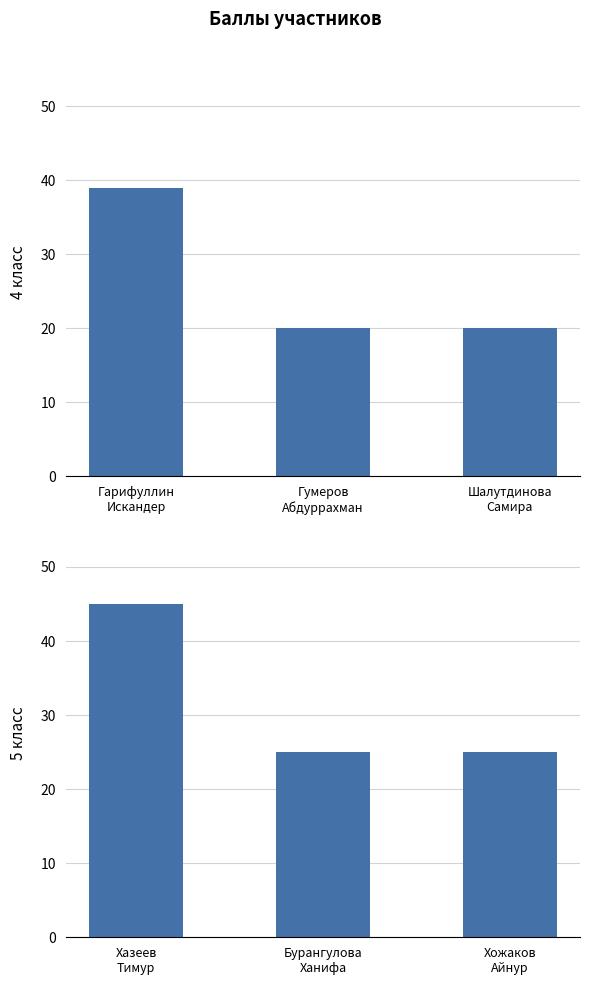

What is the maximum value shown in the chart?

45